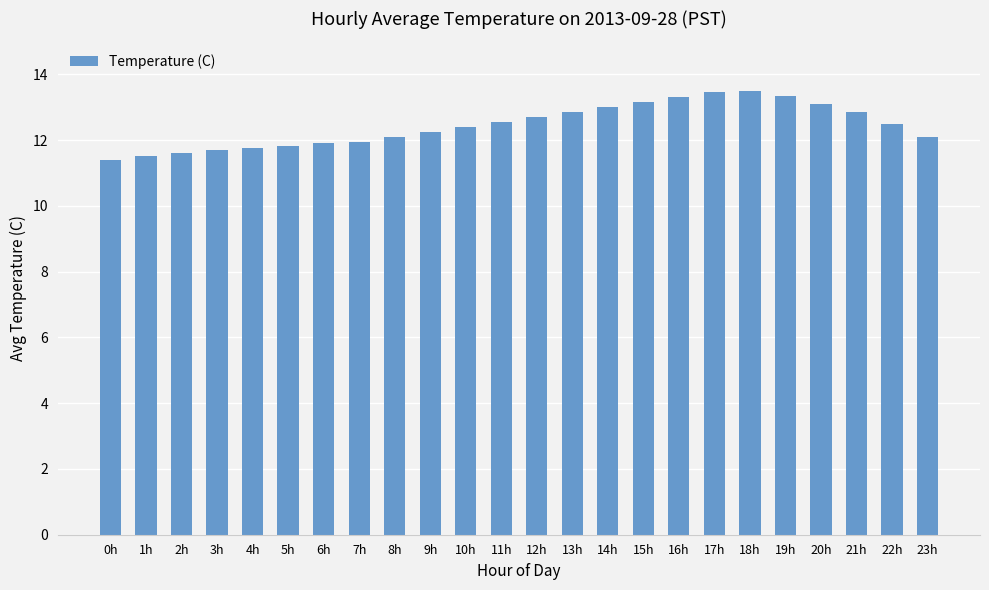

What is the greatest value displayed?

13.5